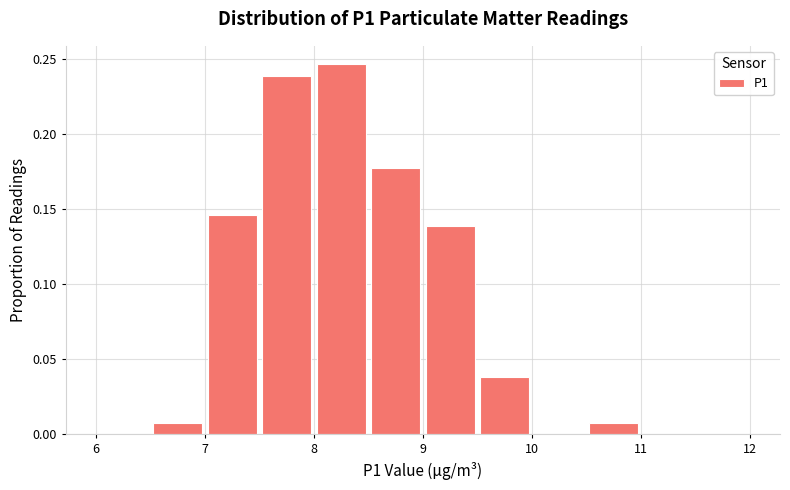

Reading left to right, list every bar in this chart as the range it spans on the x-axis followed by its height. The values are not printed on the chart, so give them approximately, as read against the axis.

6.0 to 6.5: 0
6.5 to 7.0: 0.010
7.0 to 7.5: 0.145
7.5 to 8.0: 0.240
8.0 to 8.5: 0.245
8.5 to 9.0: 0.175
9.0 to 9.5: 0.140
9.5 to 10.0: 0.040
10.0 to 10.5: 0
10.5 to 11.0: 0.010
11.0 to 11.5: 0
11.5 to 12.0: 0